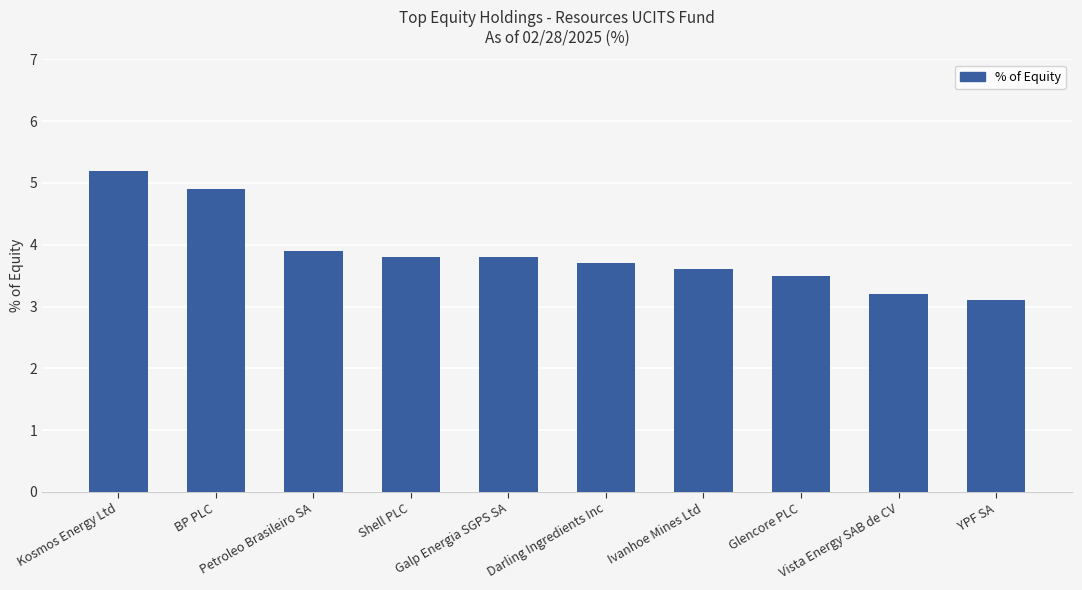

What is the maximum value shown in the chart?

5.2